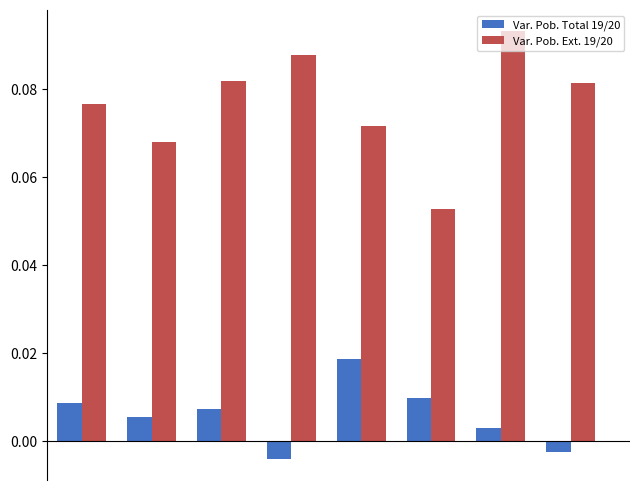

List the series in order of their peak value, lowest first.

Var. Pob. Total 19/20, Var. Pob. Ext. 19/20